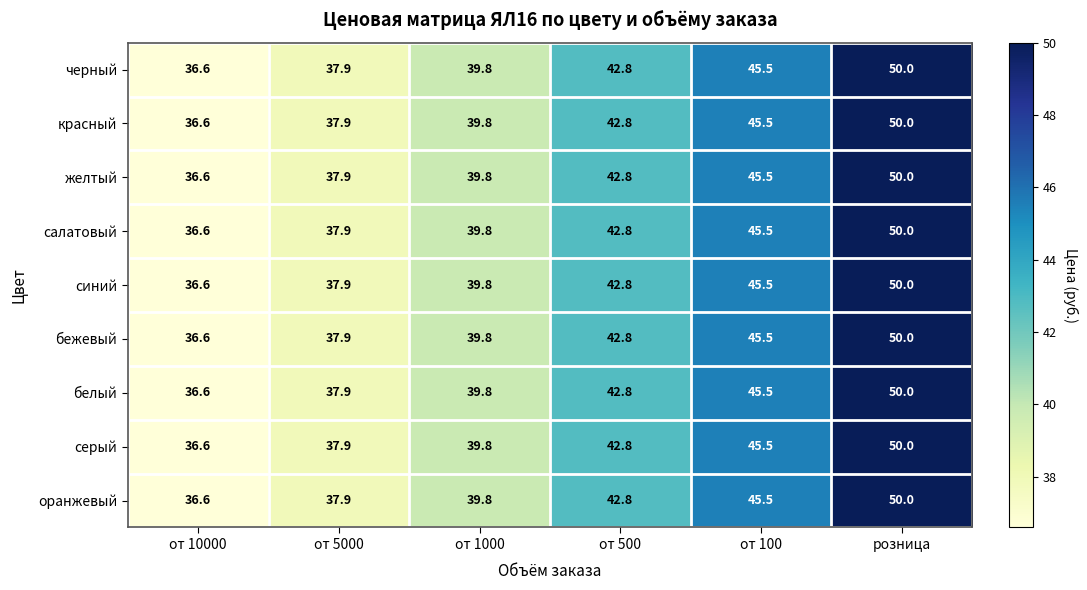

At which category is the sum across all series the highest?

розница